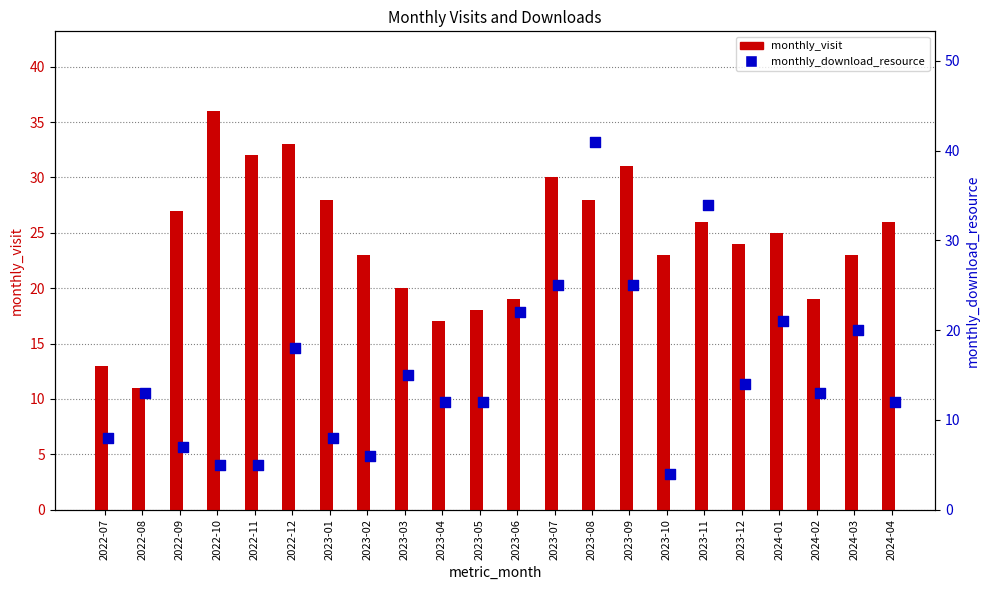

Which series contains the lowest Y value?

monthly_download_resource